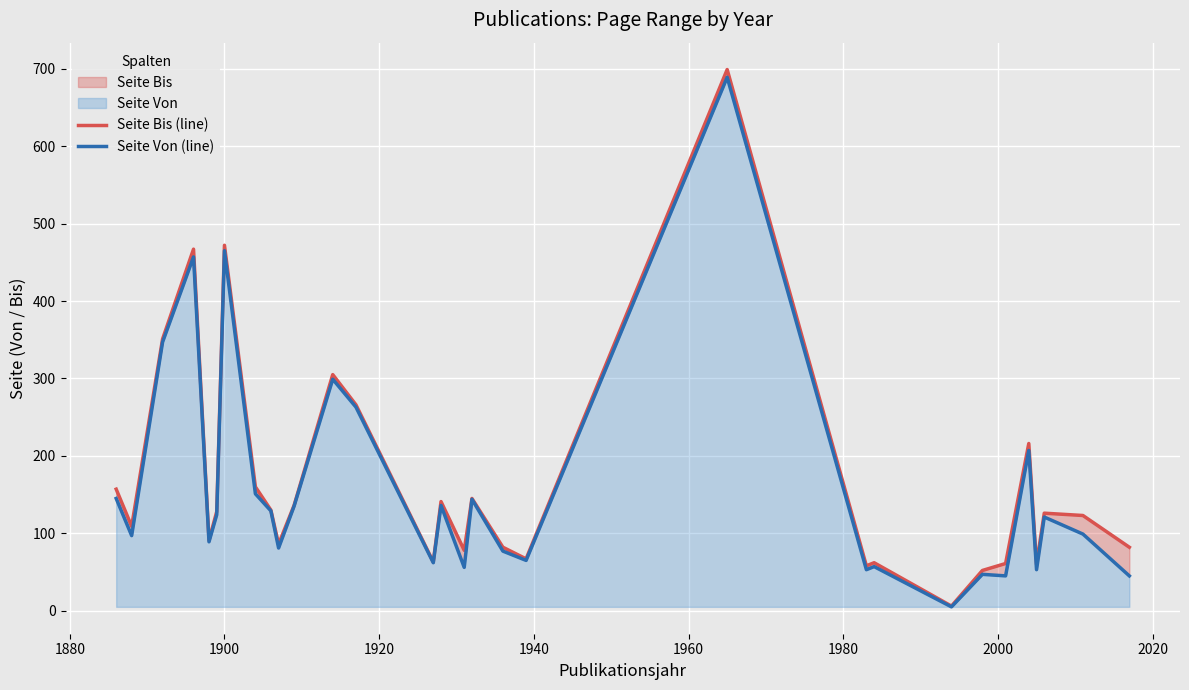

The Seite Von (line) series shows 788 at 1920. True or false?

False